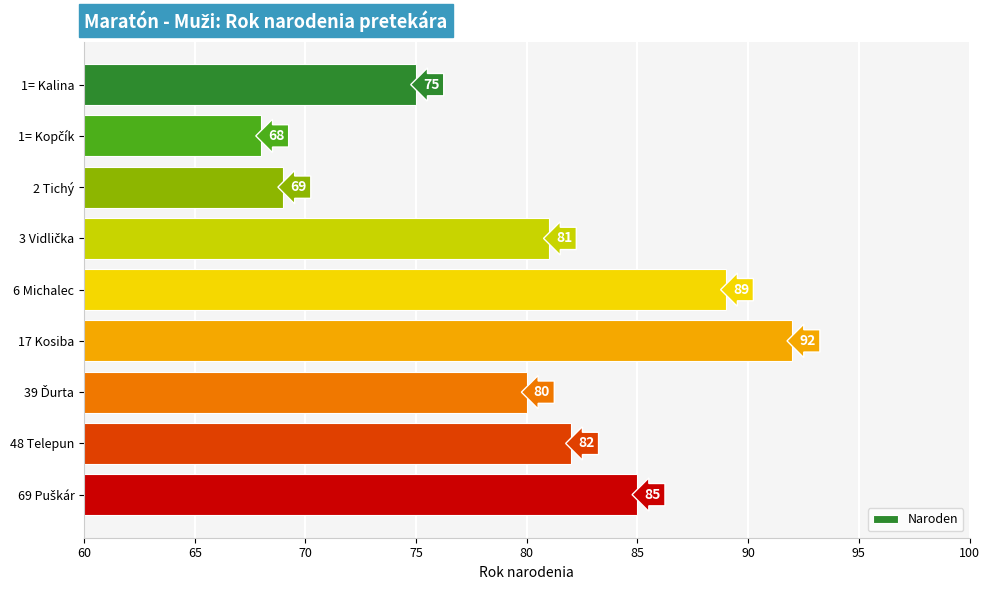

What is the sum of all values?

721